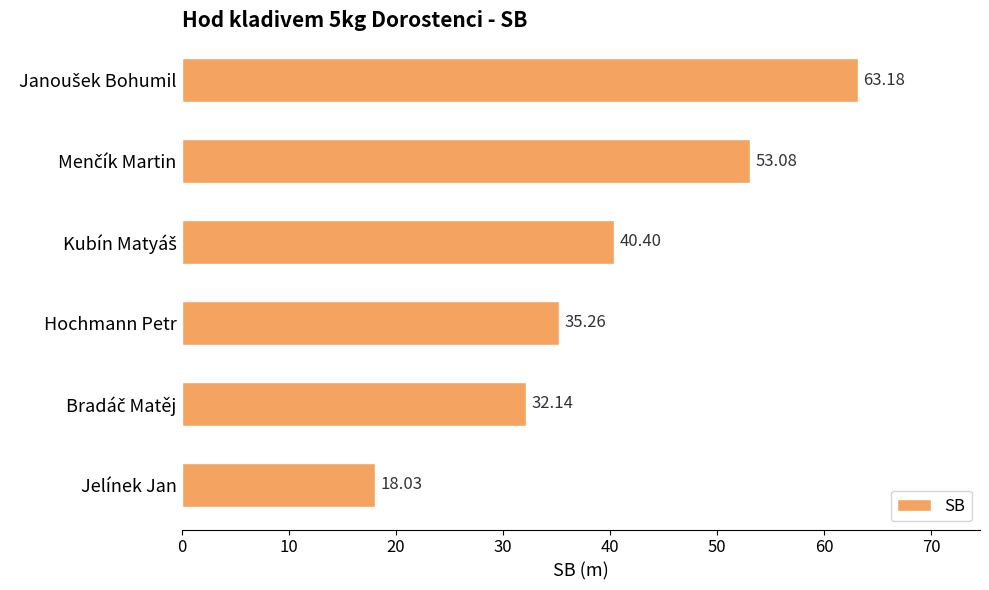

What is the label of the 3rd bar from the bottom?

Hochmann Petr